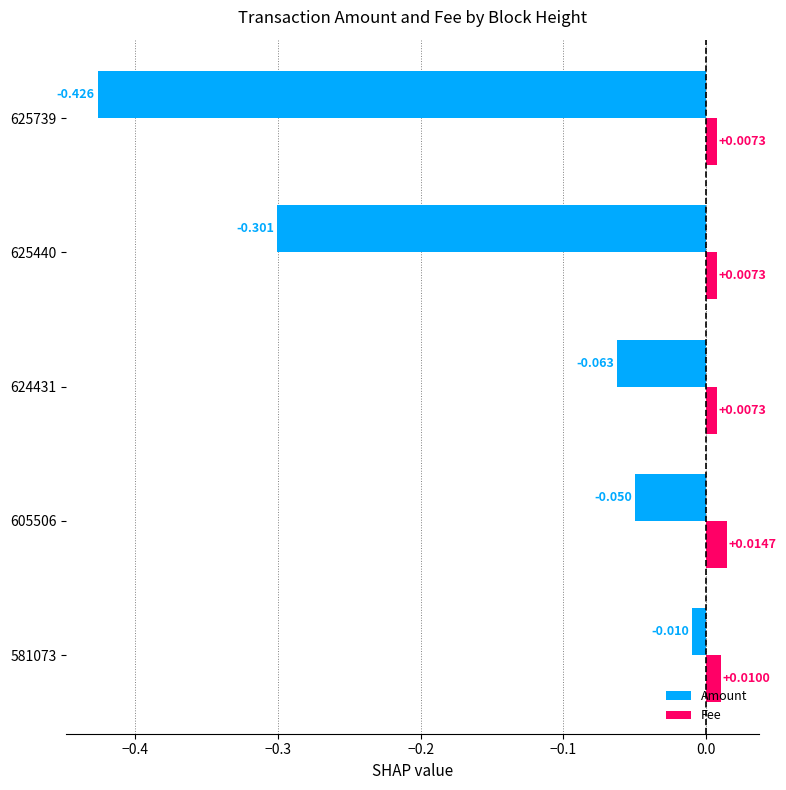

Which series has the largest total across all categories?

Fee